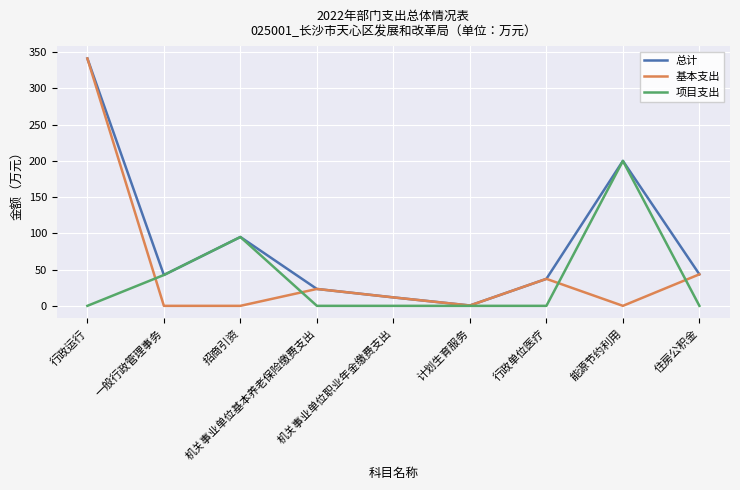

List the series in order of their overall mean, lowest first.

项目支出, 基本支出, 总计